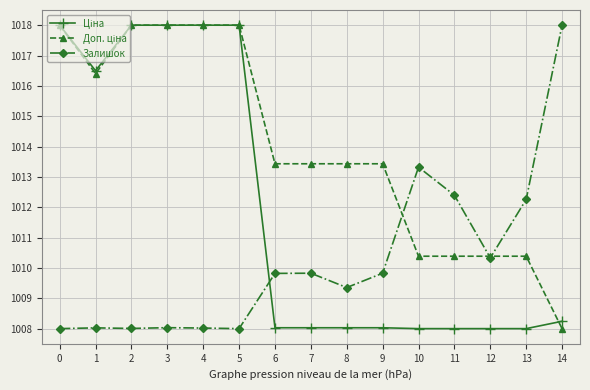

The value of Залишок at 5 is 1008.0. True or false?

True